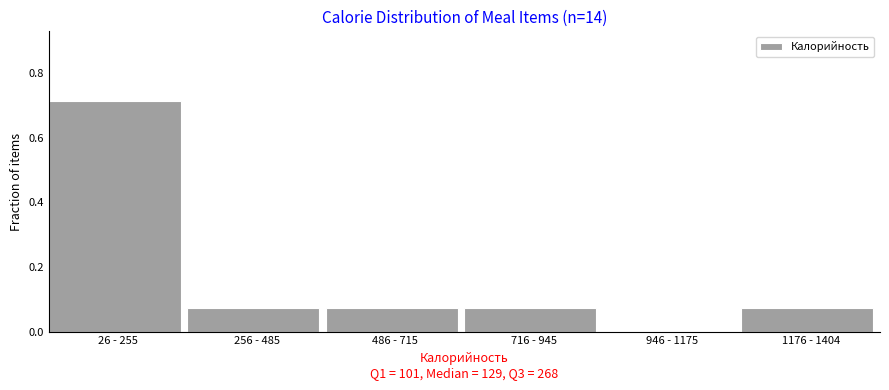

What is the sum of all values?

1.0